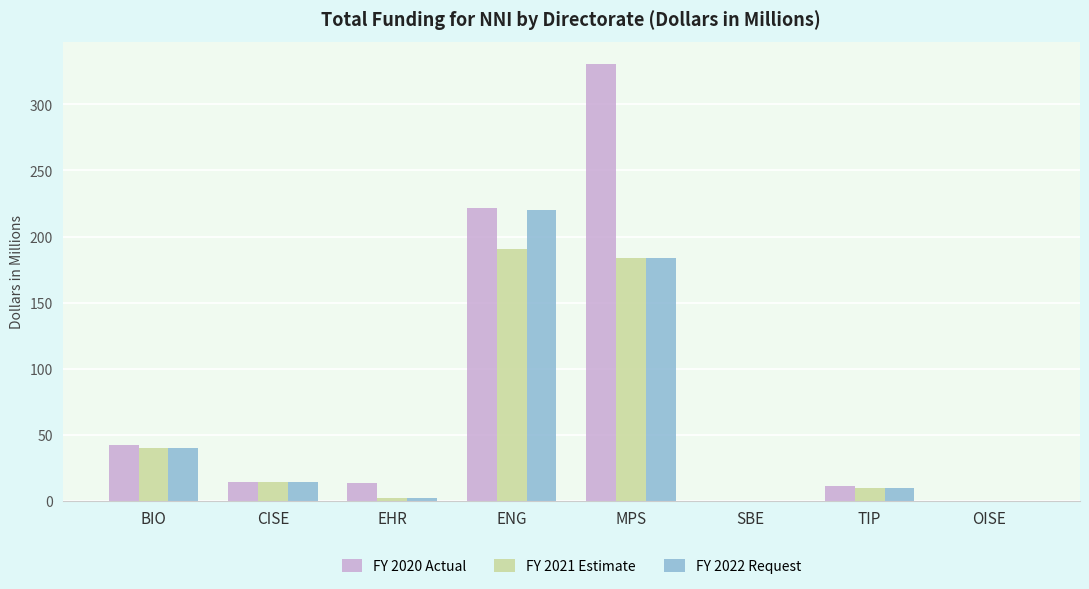

At which label does FY 2022 Request first exceed 14?

BIO